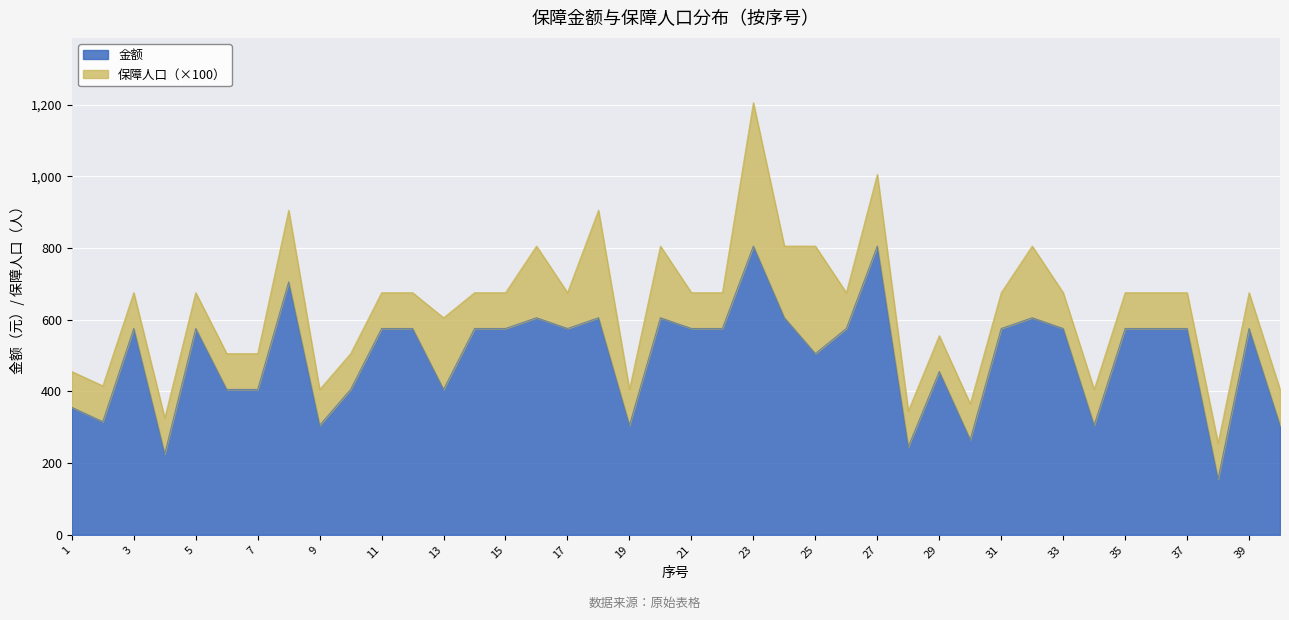

The value at 4 is 225.6. True or false?

True